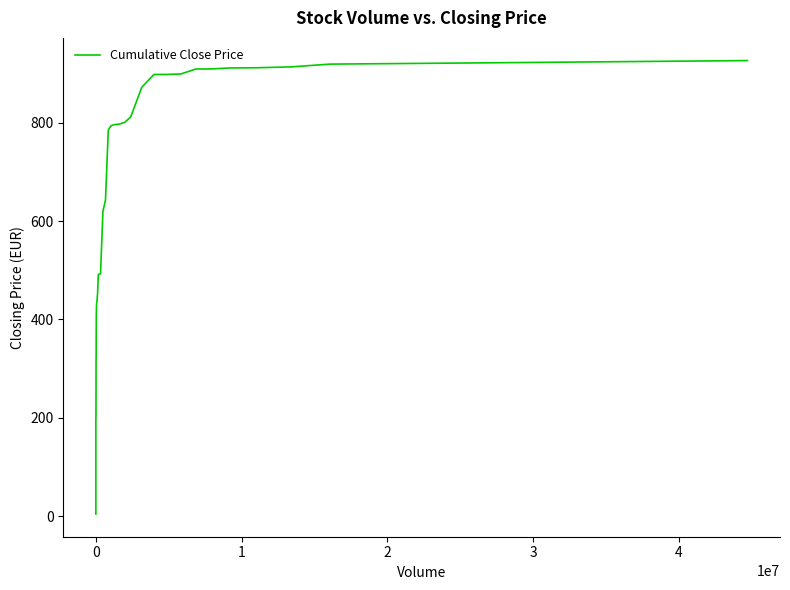

What is the greatest value displayed?

926.0